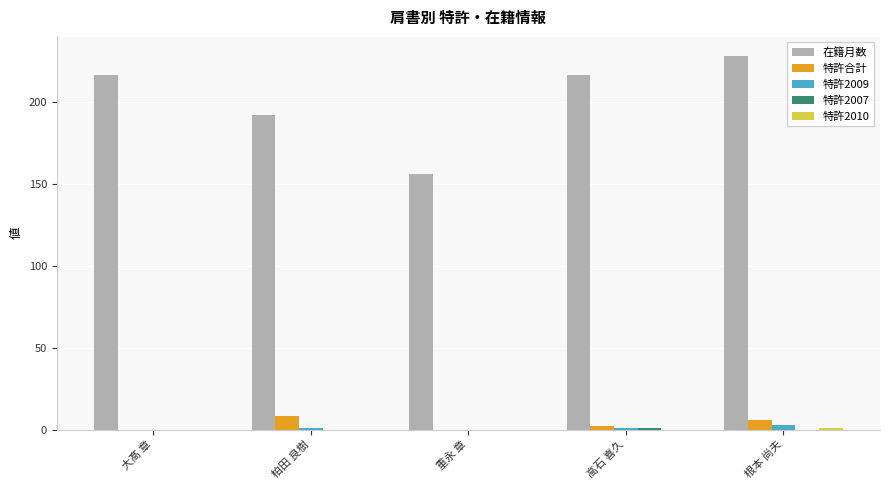

What is the greatest value displayed?

228